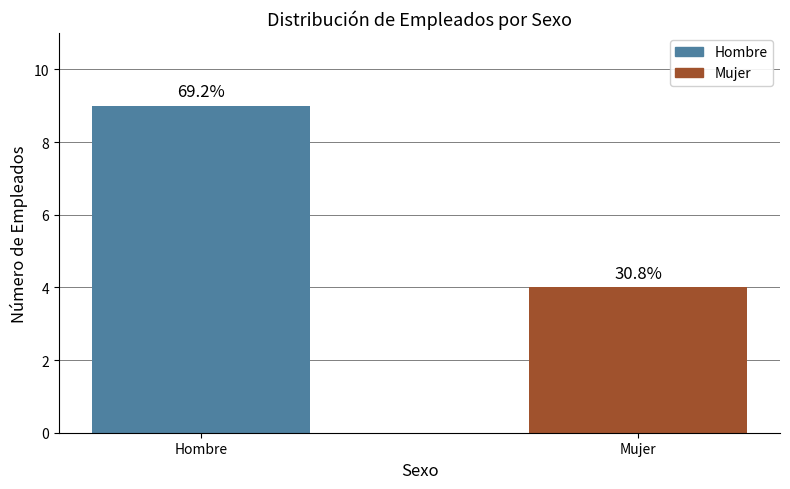

At which category does the chart reach its minimum across all series?

Mujer